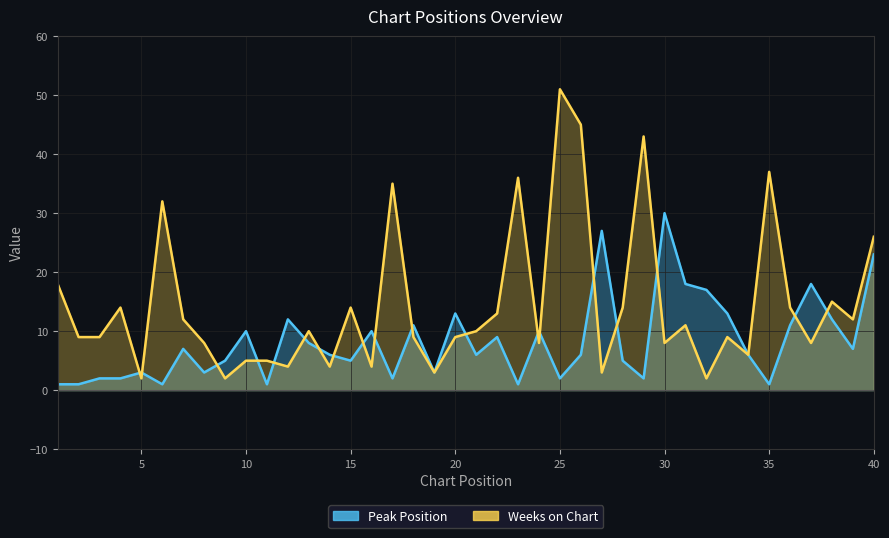

How many categories are shown in the chart?

40